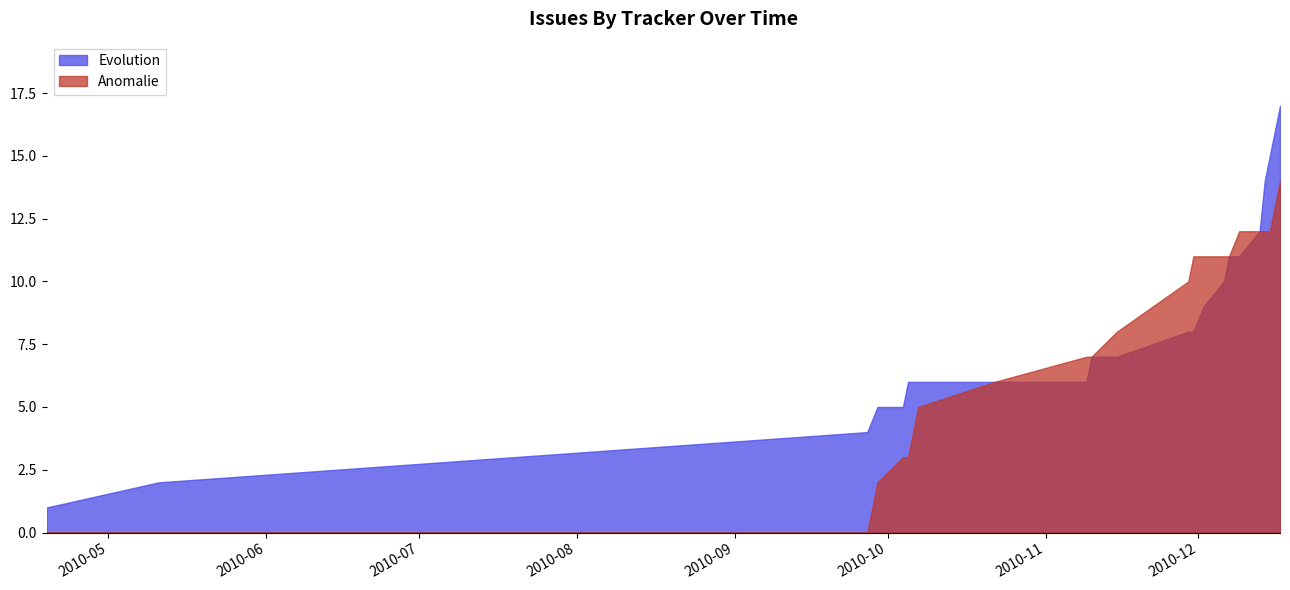

List the series in order of their overall mean, lowest first.

Anomalie, Evolution